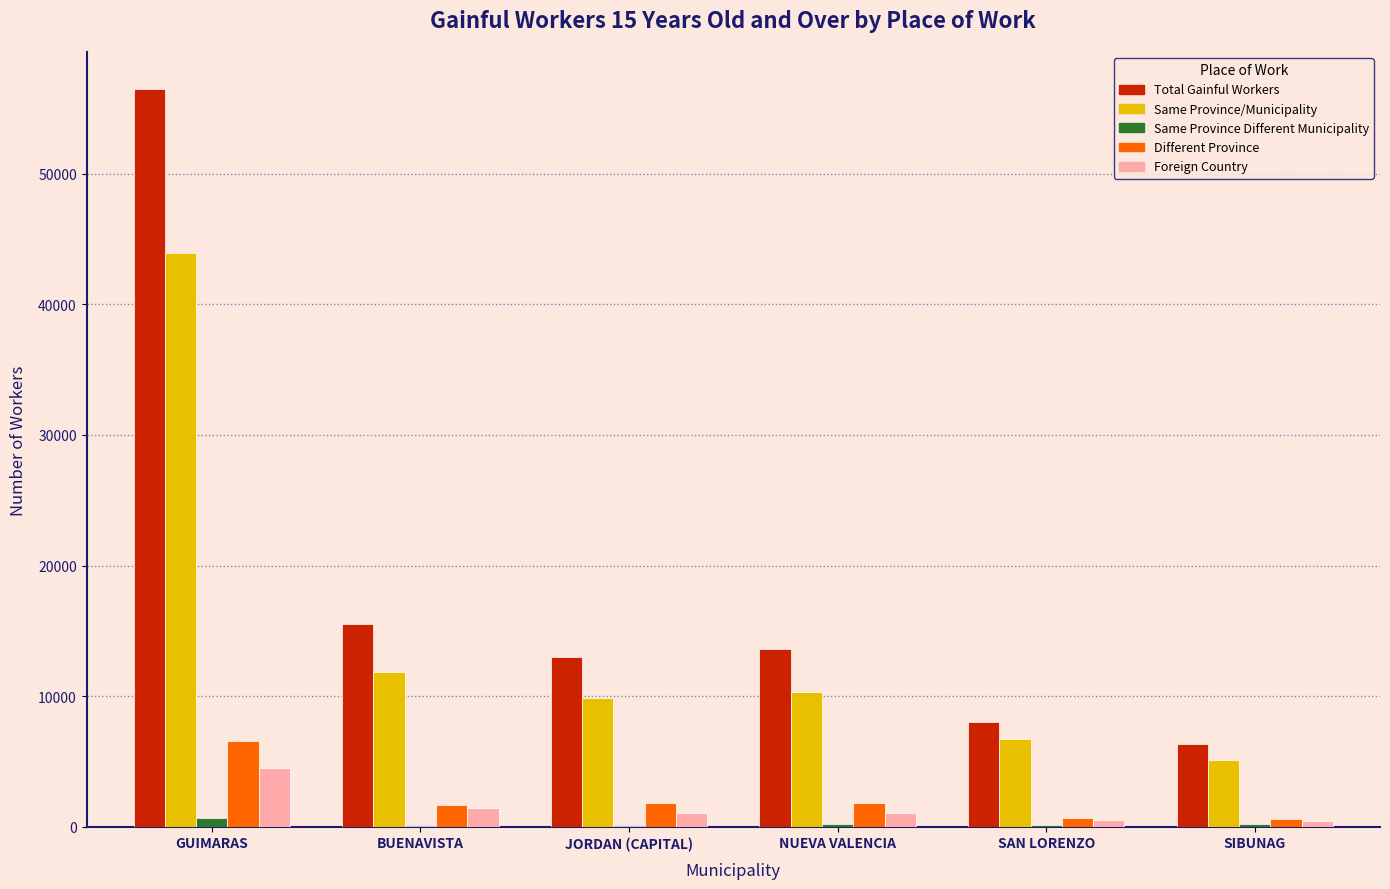

At which label is Same Province/Municipality closest to 24535?

BUENAVISTA